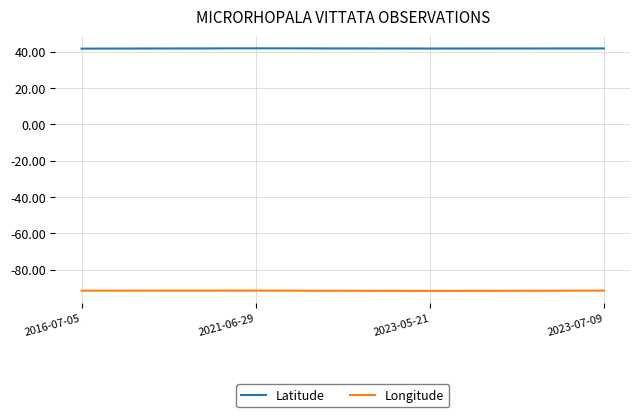

True or false: Latitude and Longitude cross at least once.

False